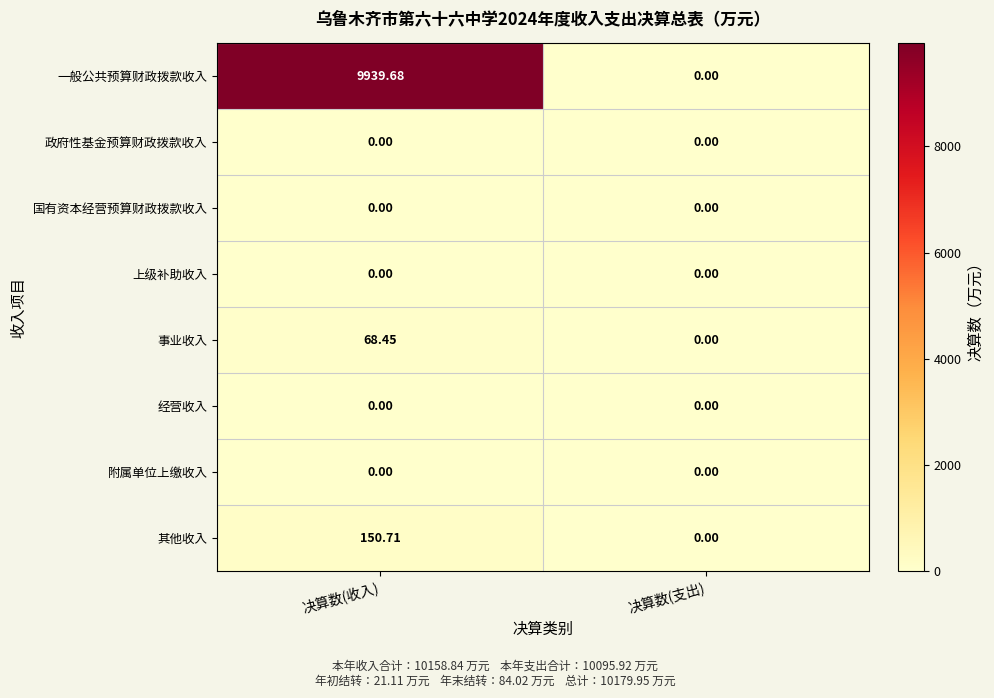

Between 决算数(收入) and 决算数(支出), which series saw the biggest shift?

一般公共预算财政拨款收入